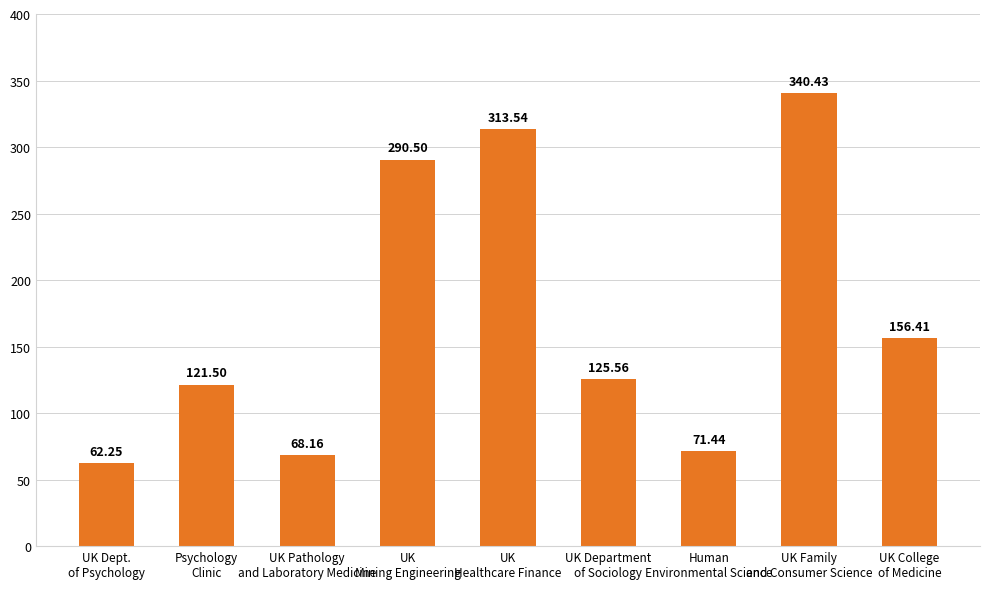

What is the difference between the maximum and minimum values?

278.2